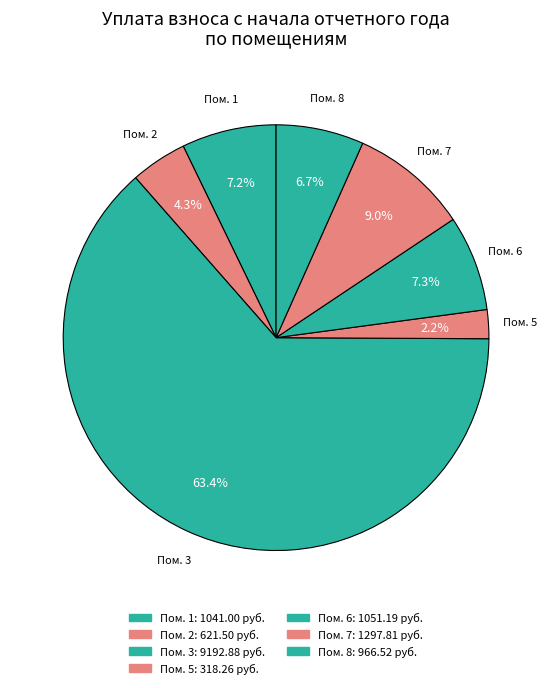

Which slice represents more than half of the pie?

Пом. 3